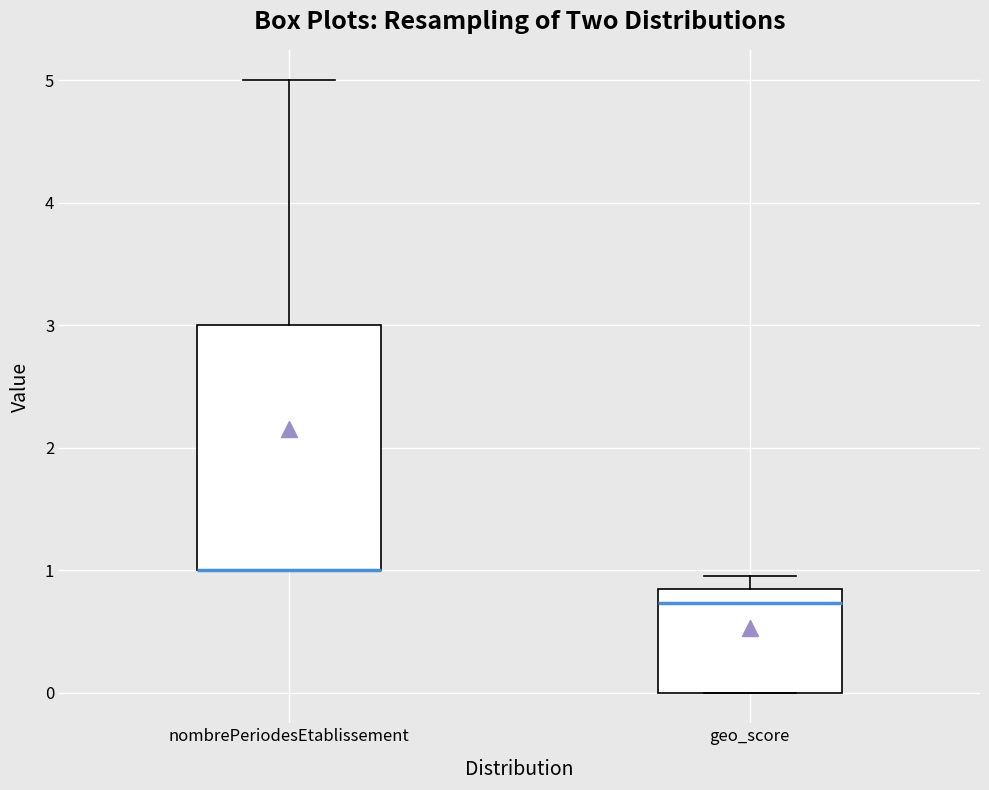

Where does the median line of the box for geo_score sit on the y-axis? The values are not printed on the chart, so give them approximately, as read against the axis.

0.7